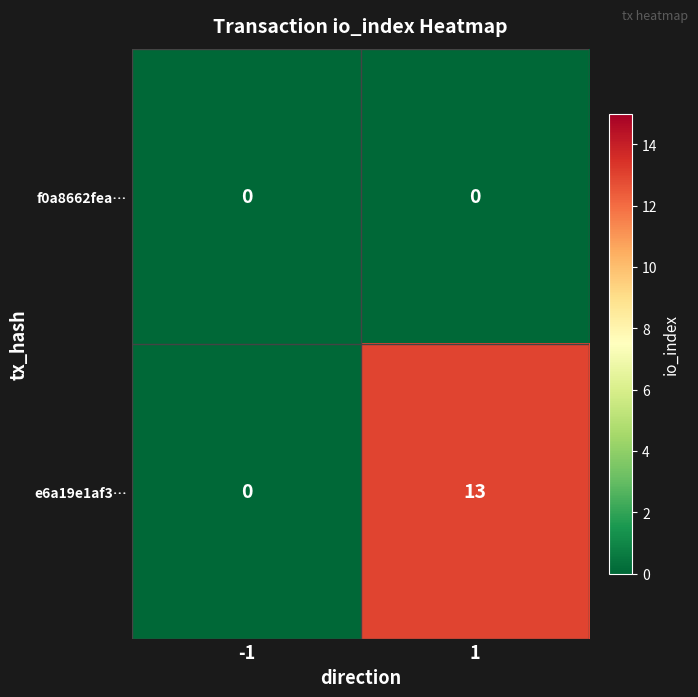

Reading left to right, what are all the values shown in this chart?

f0a8662fea…: 0	0
e6a19e1af3…: 0	13